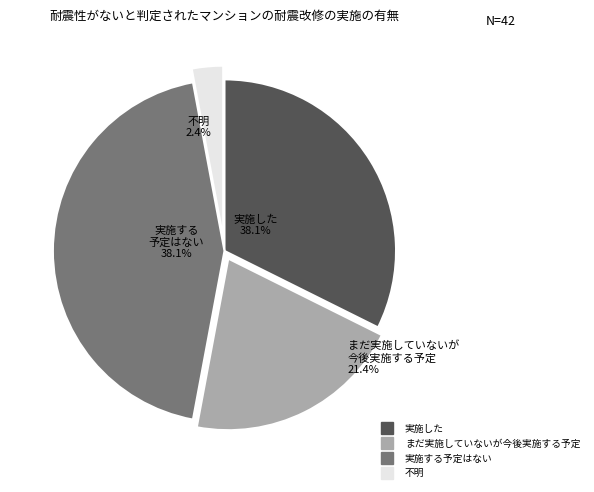

Is 5 the majority of the pie?

No